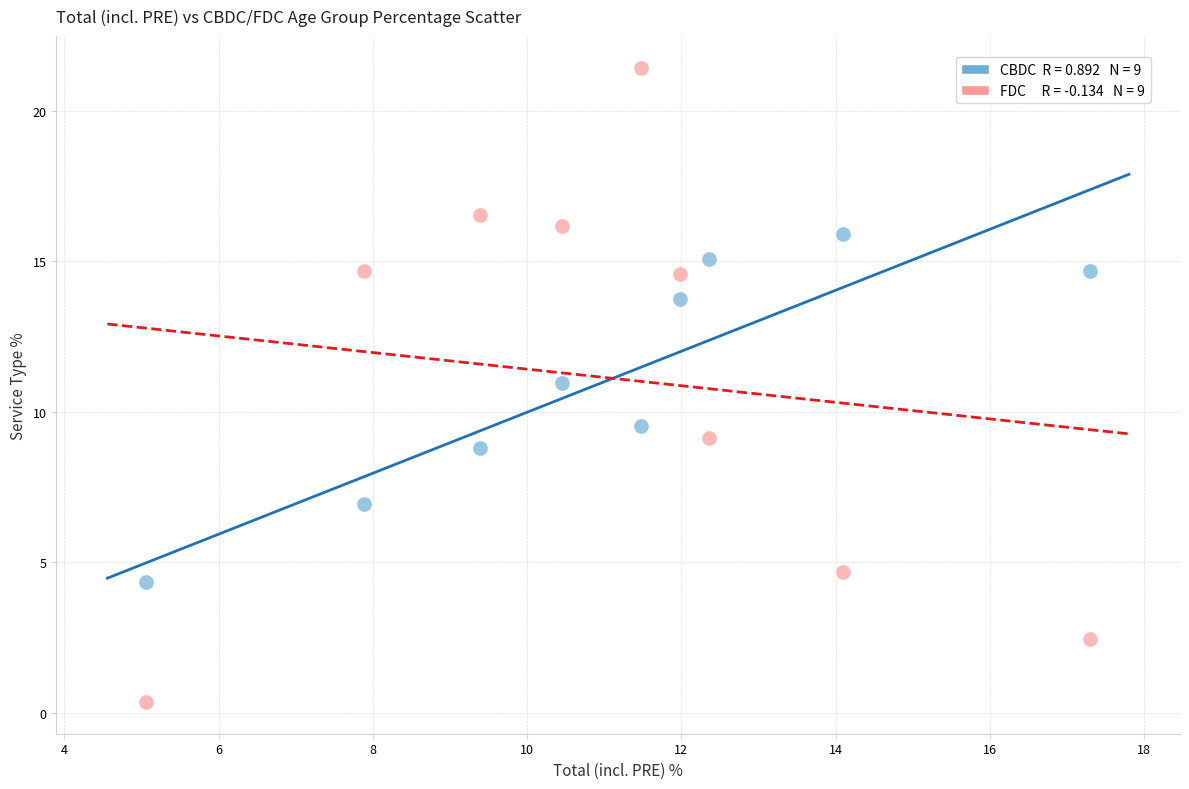

Across all data points, what is the range of Y values (max minus min)?

21.1